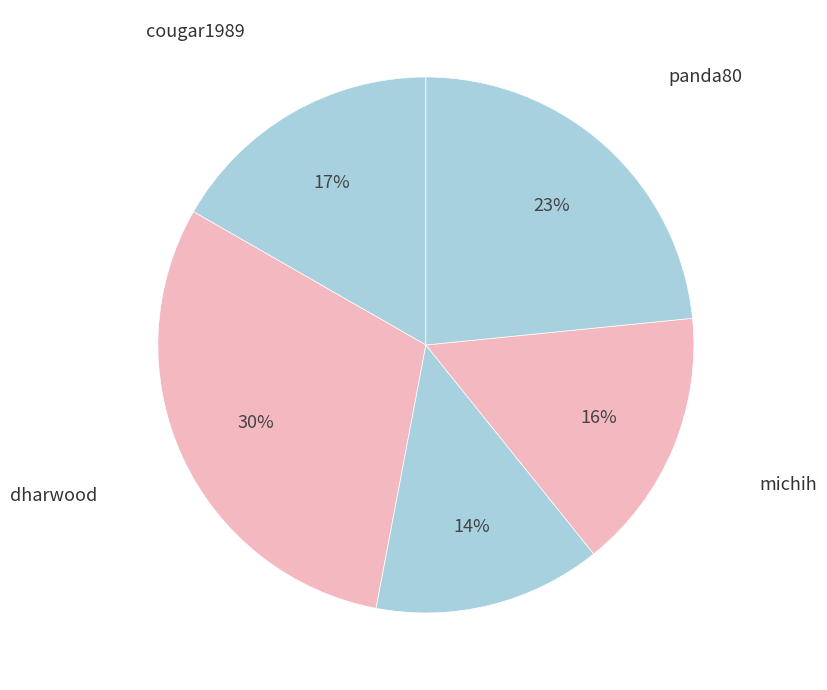

To the nearest percent, what is the average slice percentage?

20%